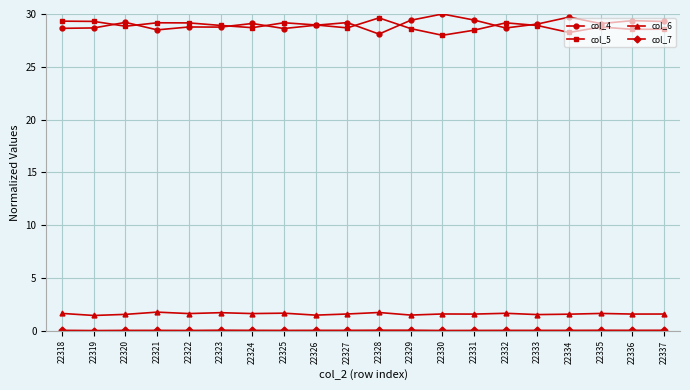

What is the difference between the col_4 values at 22330 and 22329?

0.6